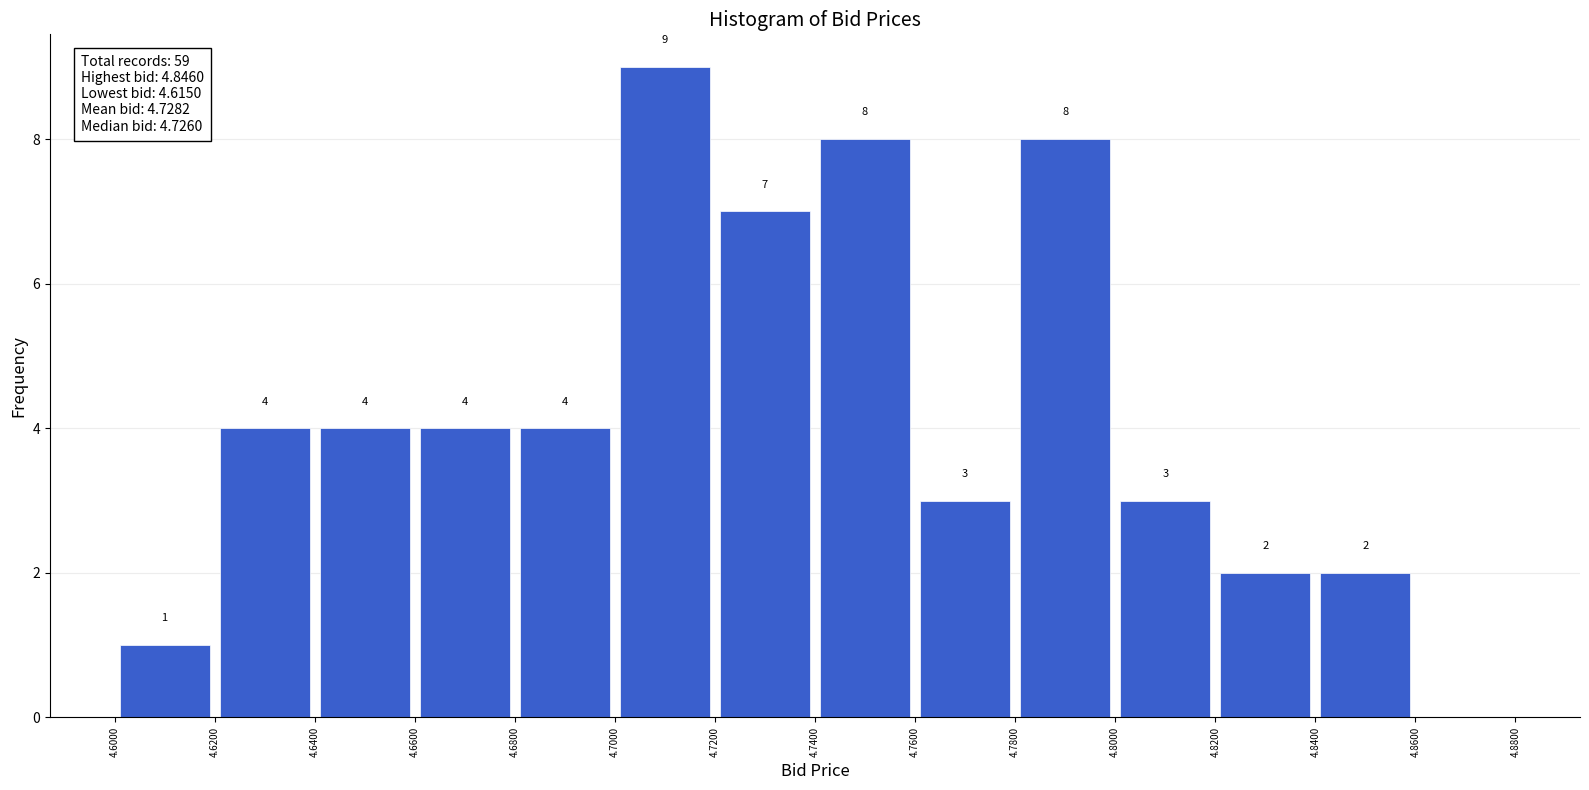

Which range on the x-axis has the tallest bar?

4.7000 to 4.7200